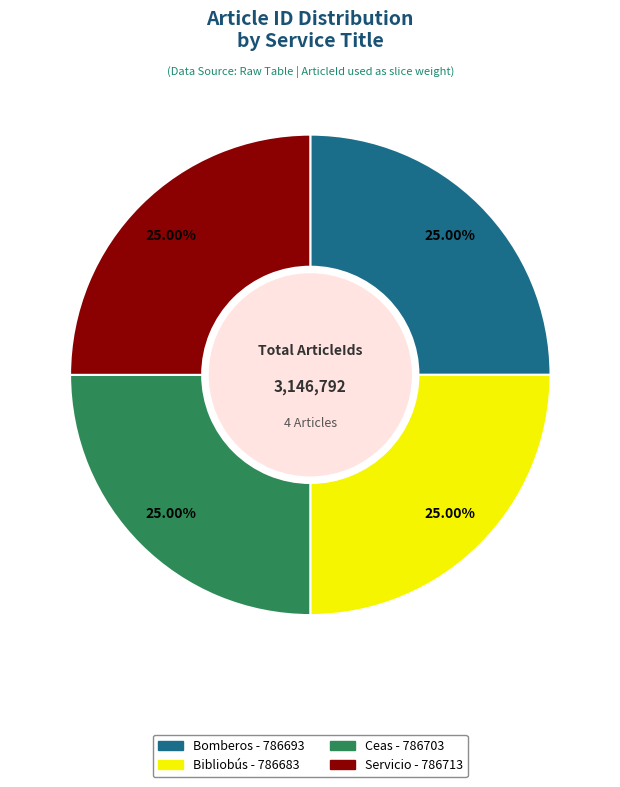

Is Ceas the majority of the pie?

No